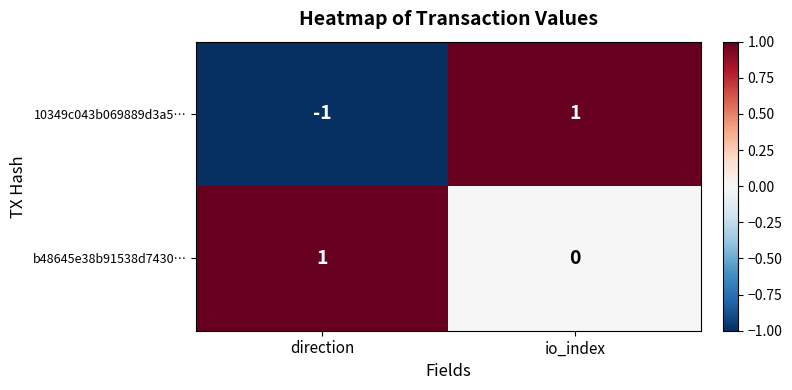

True or false: 10349c043b069889d3a5… has a value of -1 at direction.

True